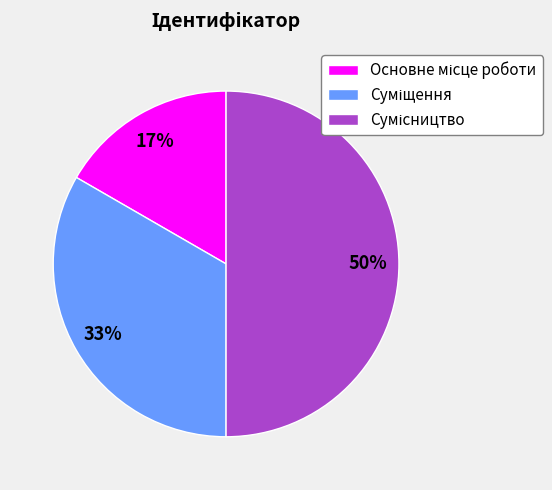

To the nearest percent, what is the difference between the largest and smallest slice percentages?

33%